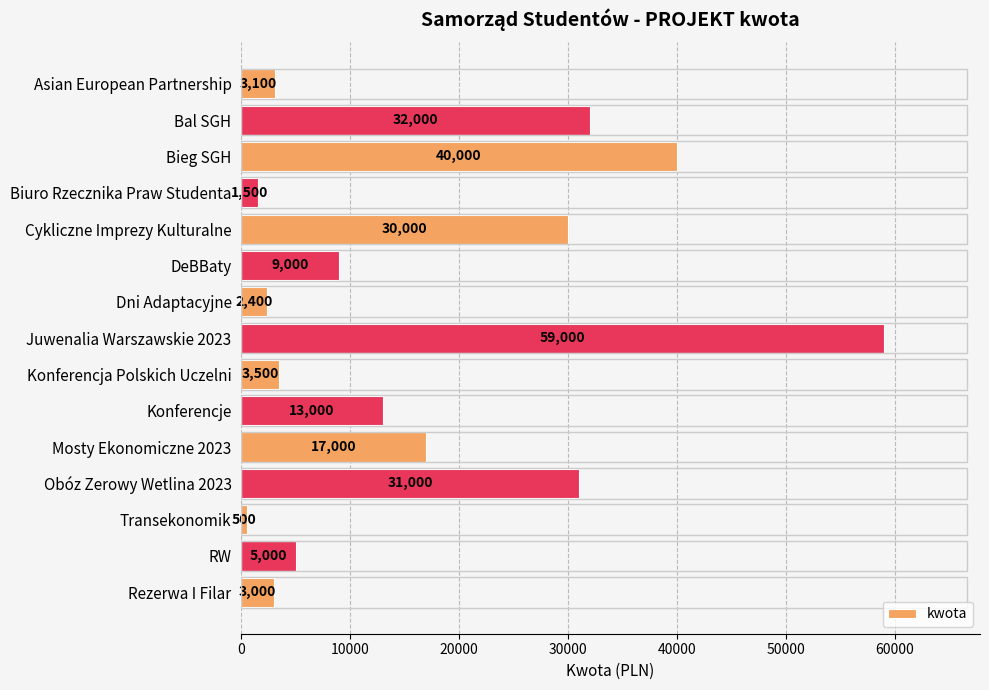

What position from the bottom is Juwenalia Warszawskie 2023?

8